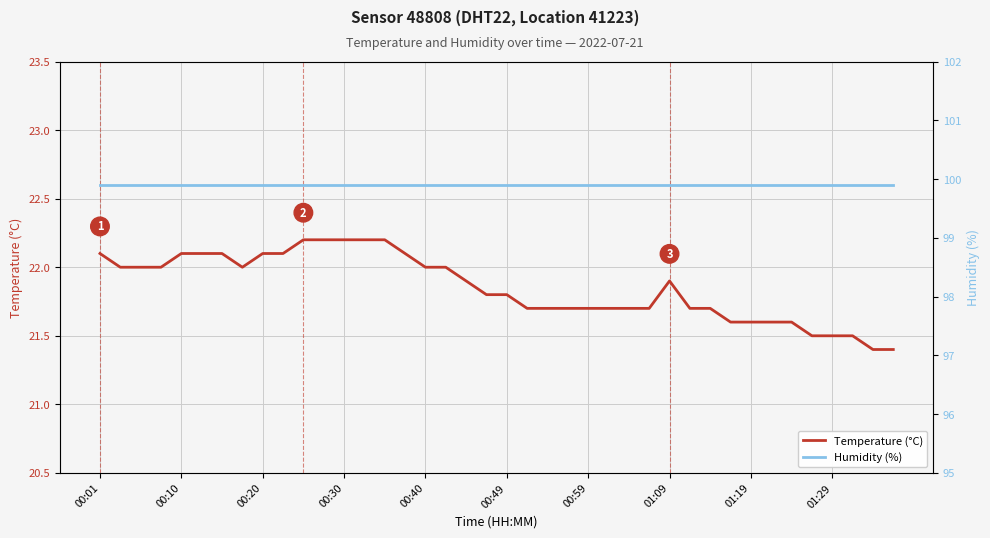

What is the minimum value for Temperature (°C)?

21.4